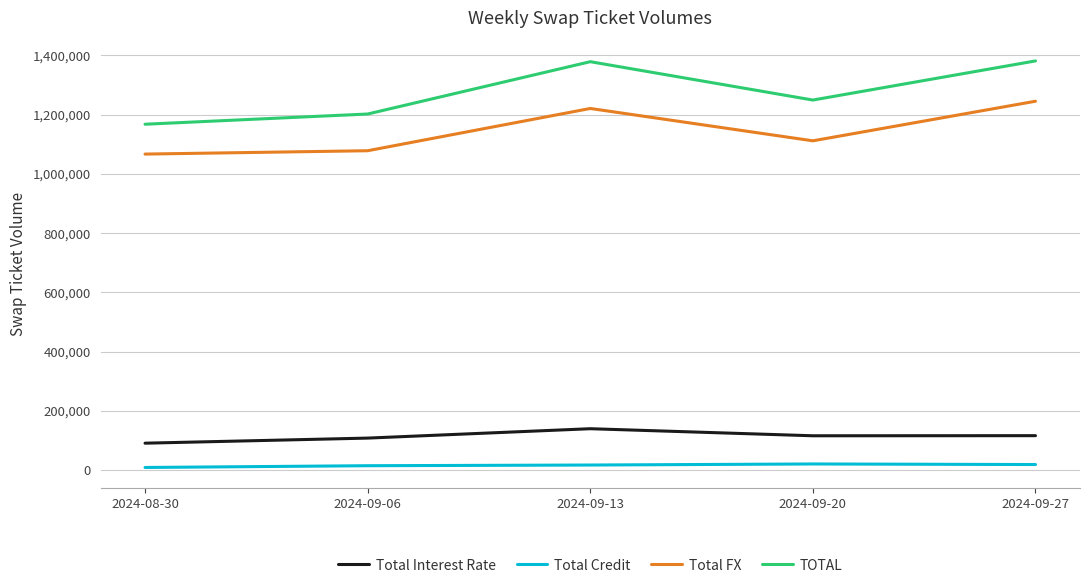

Rank the series by their maximum value, from lowest to highest.

Total Credit, Total Interest Rate, Total FX, TOTAL